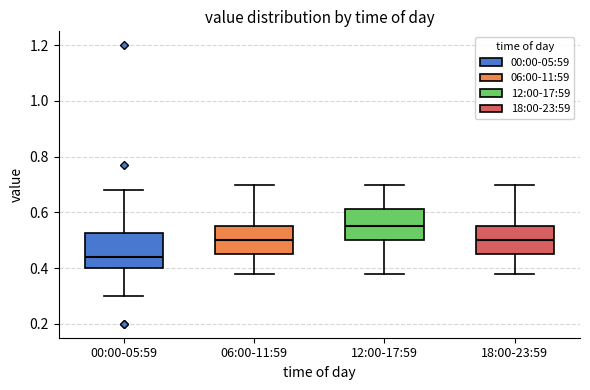

Reading left to right, transcribe this box plot: for each box, give where its median line is, the range the box spans, and where its two whiskers end, as read against the y-axis. The values are not printed on the chart, so give them approximately, as read against the axis.

00:00-05:59: median 0.44, box 0.40 to 0.52, whiskers 0.30 to 0.68
06:00-11:59: median 0.50, box 0.46 to 0.56, whiskers 0.38 to 0.70
12:00-17:59: median 0.56, box 0.50 to 0.62, whiskers 0.38 to 0.70
18:00-23:59: median 0.50, box 0.46 to 0.56, whiskers 0.38 to 0.70